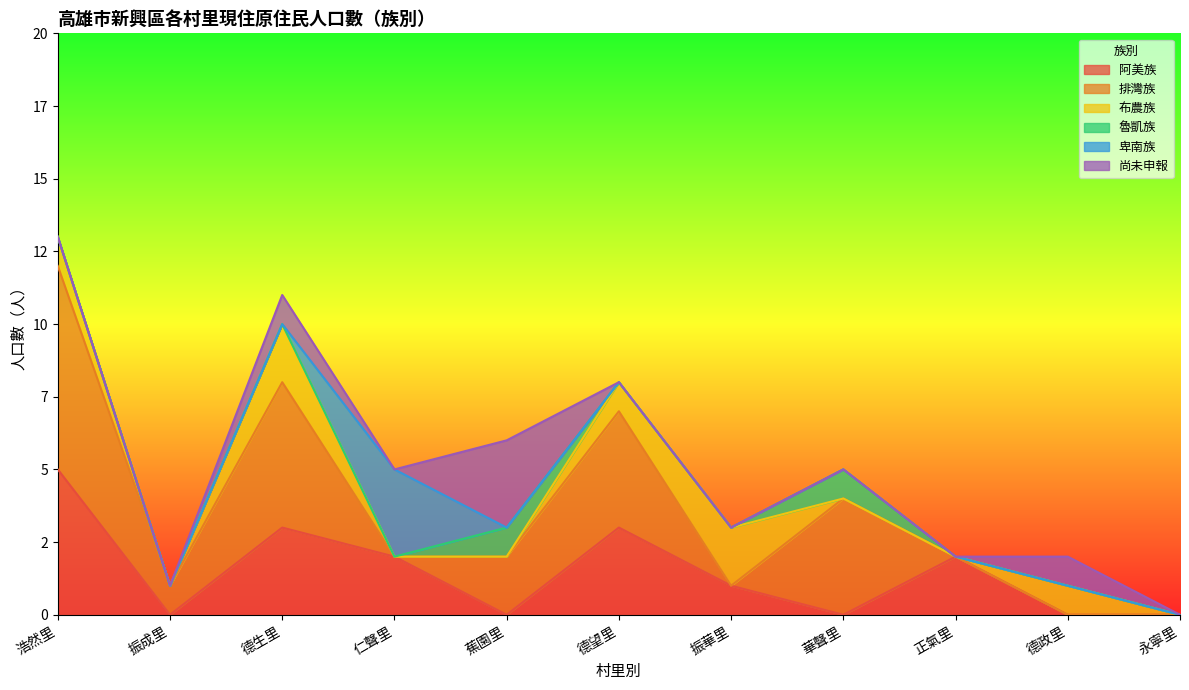

What is the difference between the maximum and minimum values in the 魯凱族 series?

1